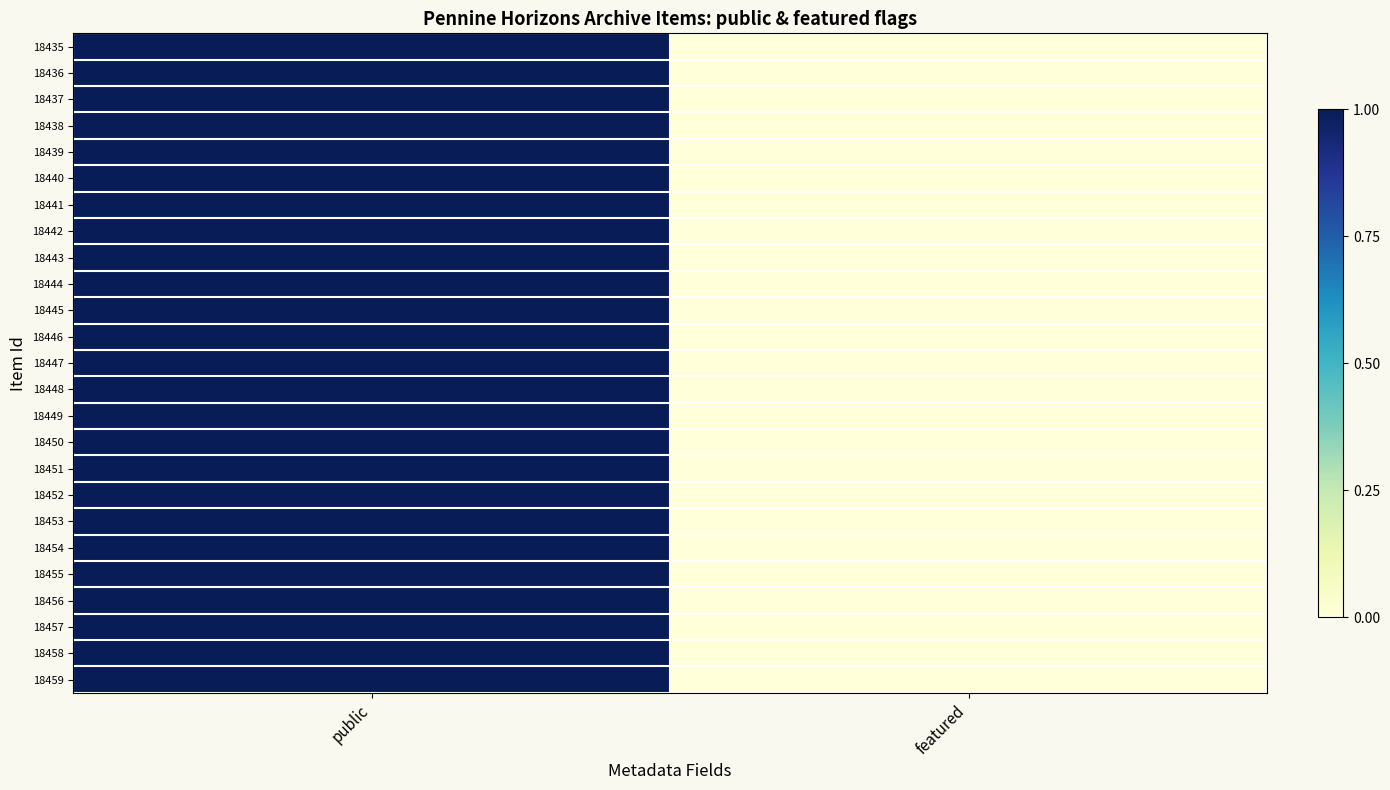

At how many categories does at least one series exceed 0?

1